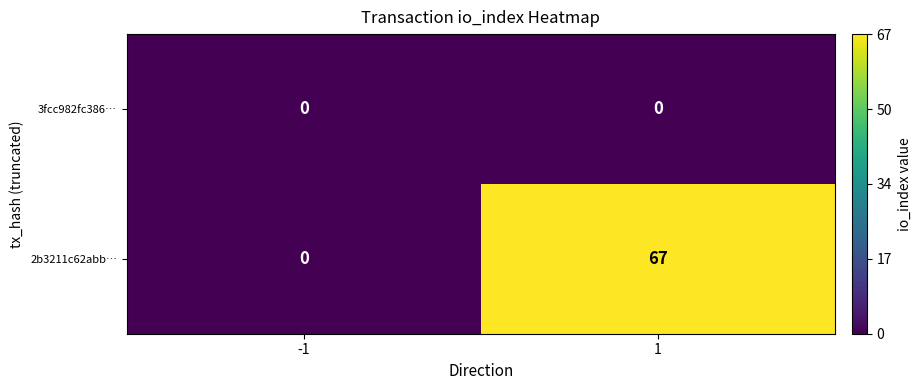

How many data points does each series have?

2